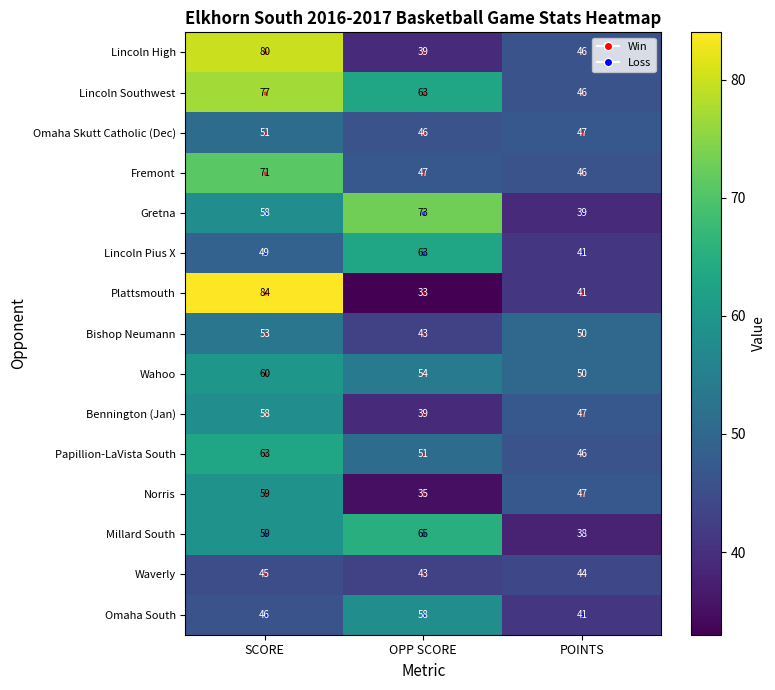

Which category has the highest value in the Lincoln Pius X series?

OPP SCORE